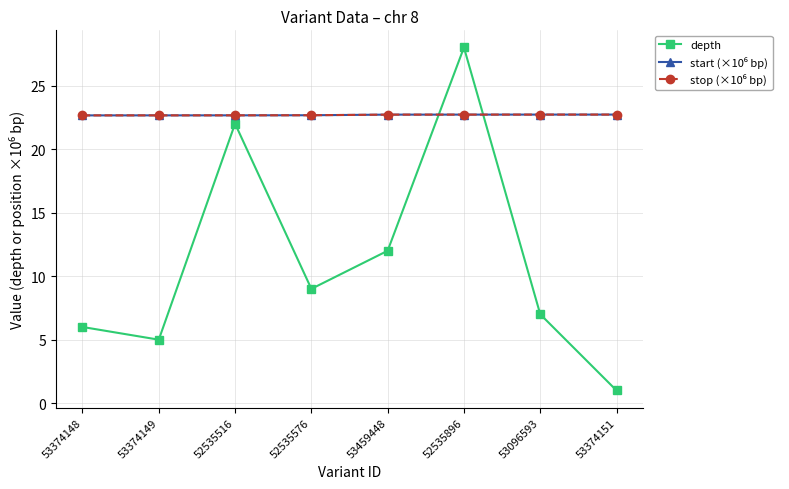

The depth series shows 1.0 at 53374151. True or false?

True